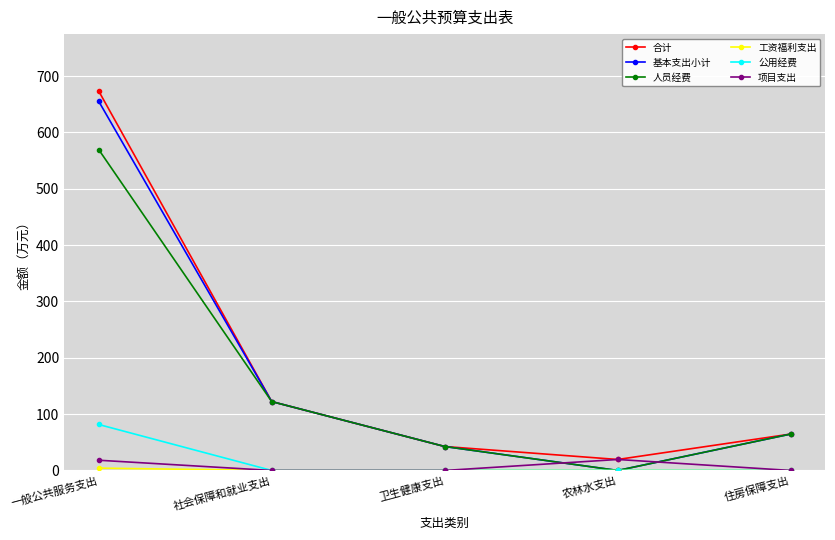

True or false: 项目支出 has a value of 0.0 at 住房保障支出.

True